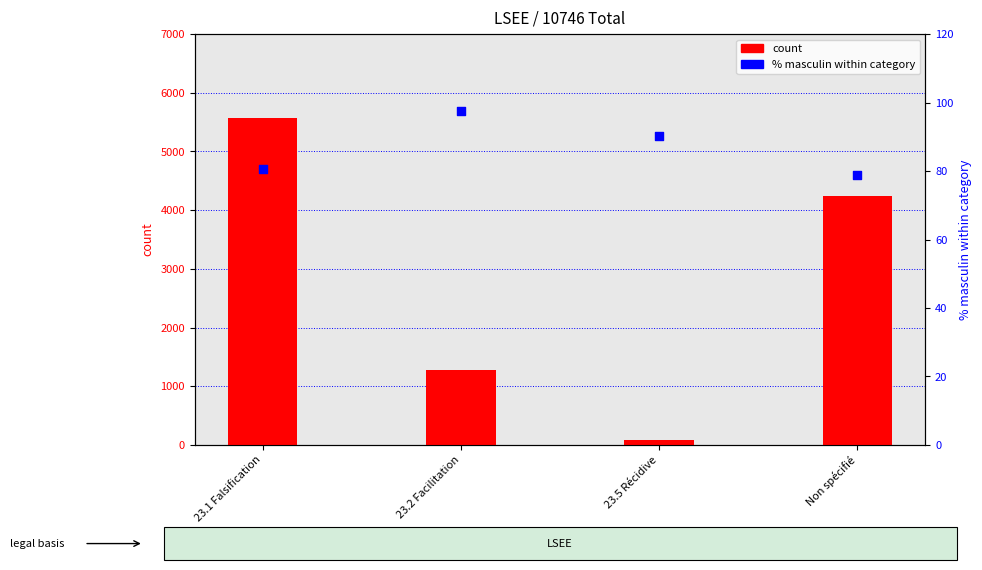

At which category is the sum across all series the highest?

23.1 Falsification